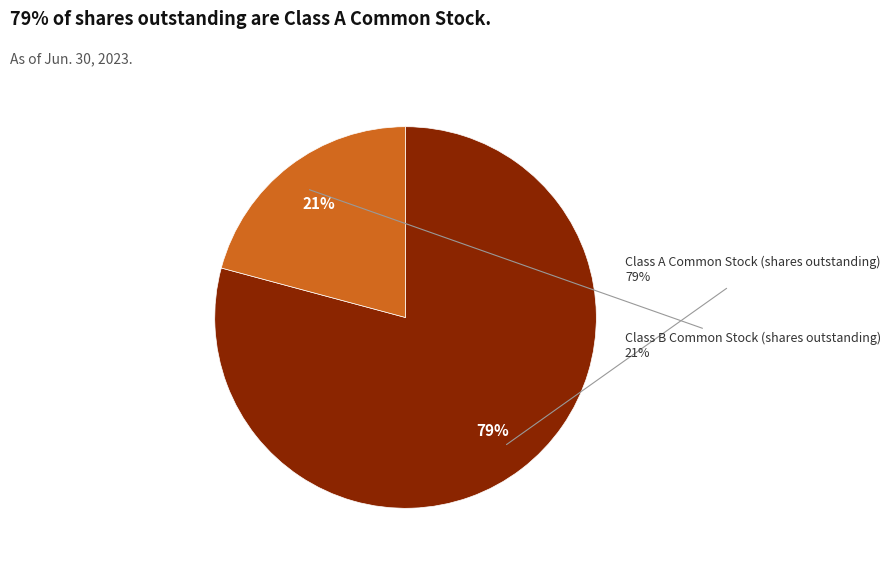

Is Class A Common Stock (shares outstanding) the majority of the pie?

Yes